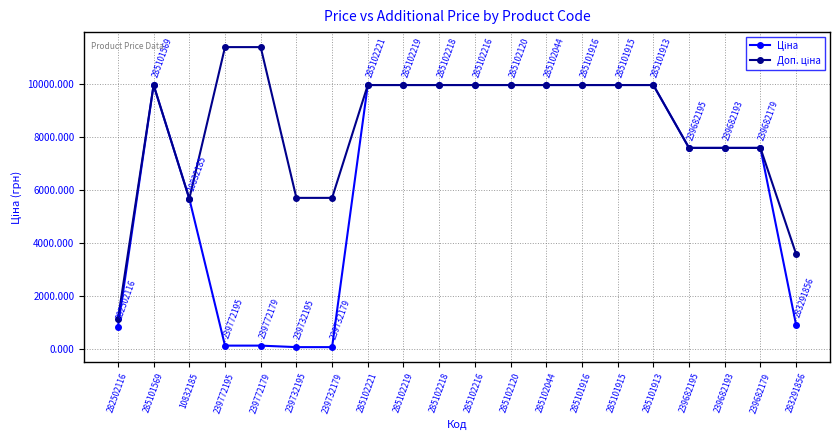

What is the total value across all series at 285102216?

19950.0